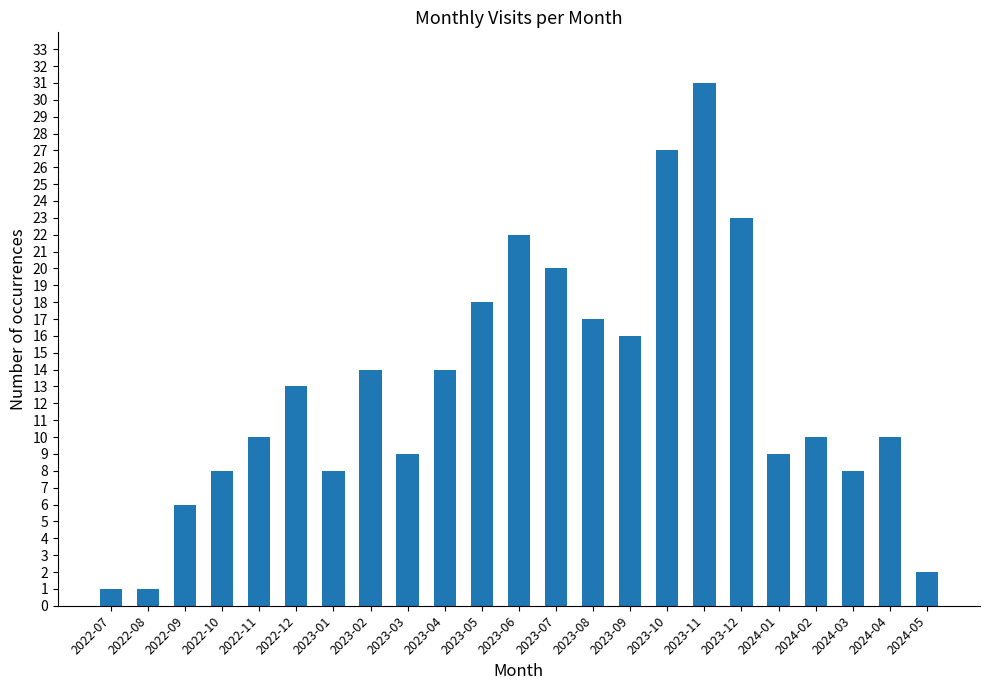

What position from the right is 2023-01?

17